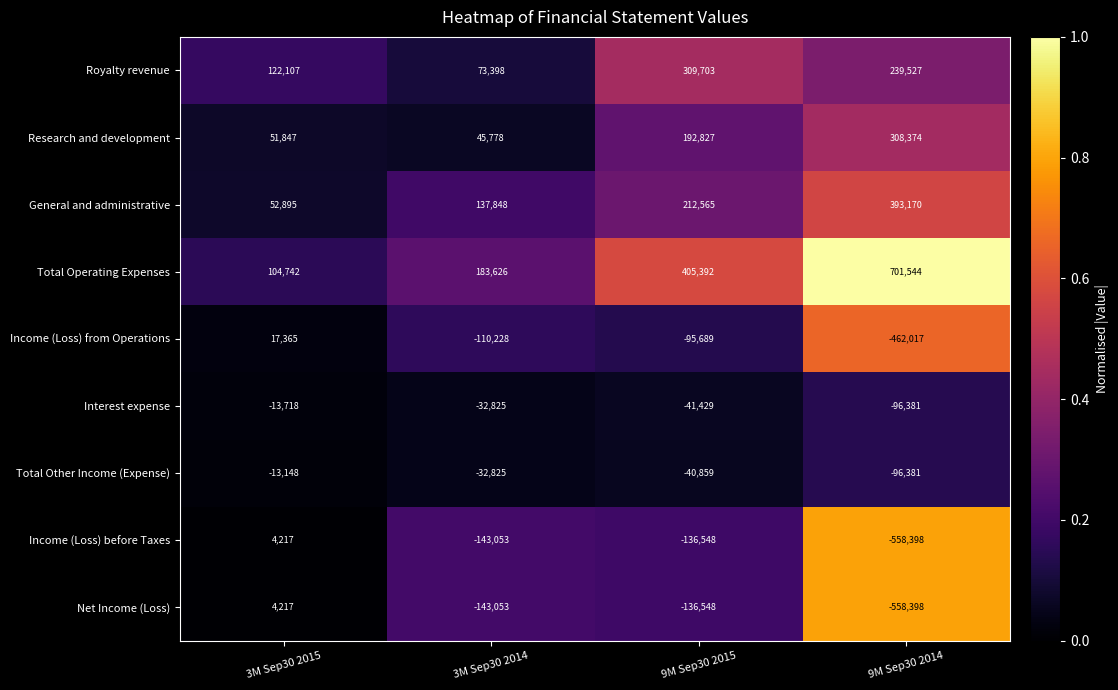

Is the value of Research and development at 9M Sep30 2014 greater than the value of Income (Loss) from Operations at 9M Sep30 2015?

Yes